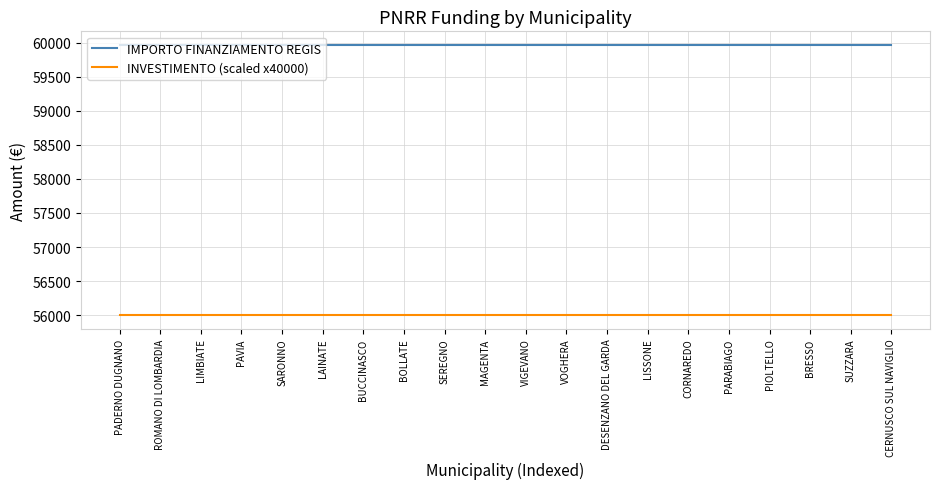

Reading left to right, transcribe all the data shown in this chart.

IMPORTO FINANZIAMENTO REGIS: PADERNO DUGNANO=59966	ROMANO DI LOMBARDIA=59966	LIMBIATE=59966	PAVIA=59966	SARONNO=59966	LAINATE=59966	BUCCINASCO=59966	BOLLATE=59966	SEREGNO=59966	MAGENTA=59966	VIGEVANO=59966	VOGHERA=59966	DESENZANO DEL GARDA=59966	LISSONE=59966	CORNAREDO=59966	PARABIAGO=59966	PIOLTELLO=59966	BRESSO=59966	SUZZARA=59966	CERNUSCO SUL NAVIGLIO=59966
INVESTIMENTO (scaled x40000): PADERNO DUGNANO=56000	ROMANO DI LOMBARDIA=56000	LIMBIATE=56000	PAVIA=56000	SARONNO=56000	LAINATE=56000	BUCCINASCO=56000	BOLLATE=56000	SEREGNO=56000	MAGENTA=56000	VIGEVANO=56000	VOGHERA=56000	DESENZANO DEL GARDA=56000	LISSONE=56000	CORNAREDO=56000	PARABIAGO=56000	PIOLTELLO=56000	BRESSO=56000	SUZZARA=56000	CERNUSCO SUL NAVIGLIO=56000